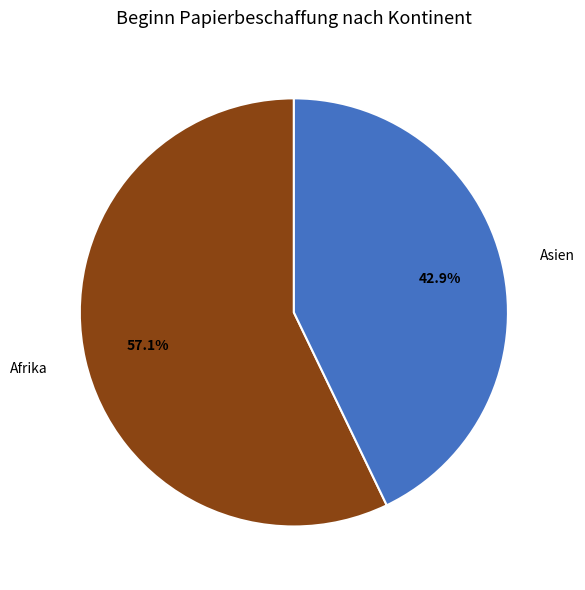

Rank the categories by value from highest to lowest.

Afrika, Asien